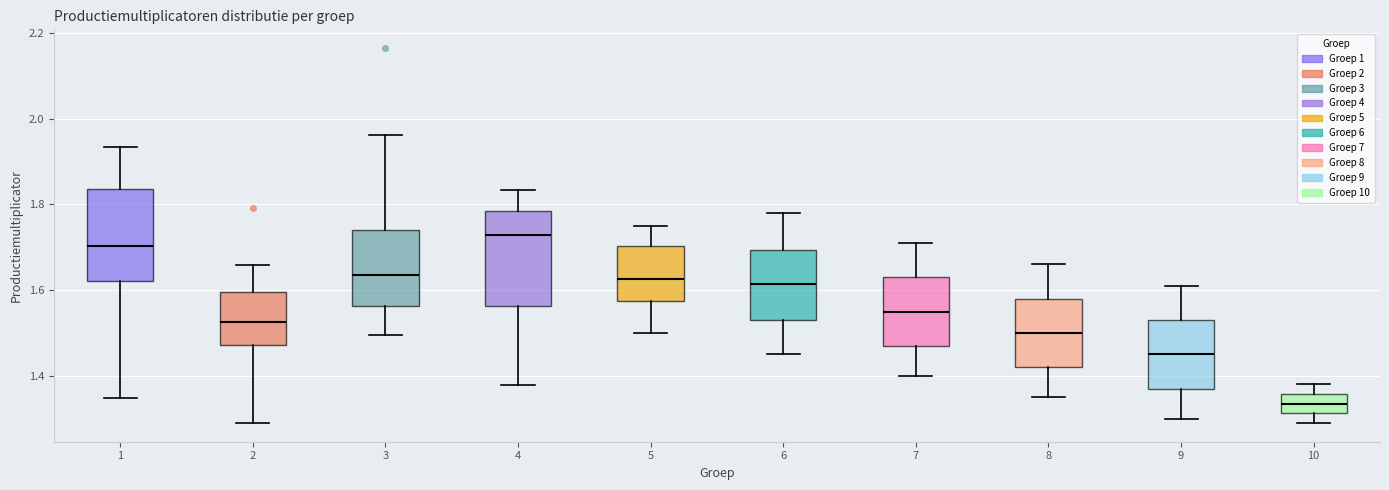

Where is the upper edge of the box at x = 7 on the y-axis? The values are not printed on the chart, so give them approximately, as read against the axis.

1.64